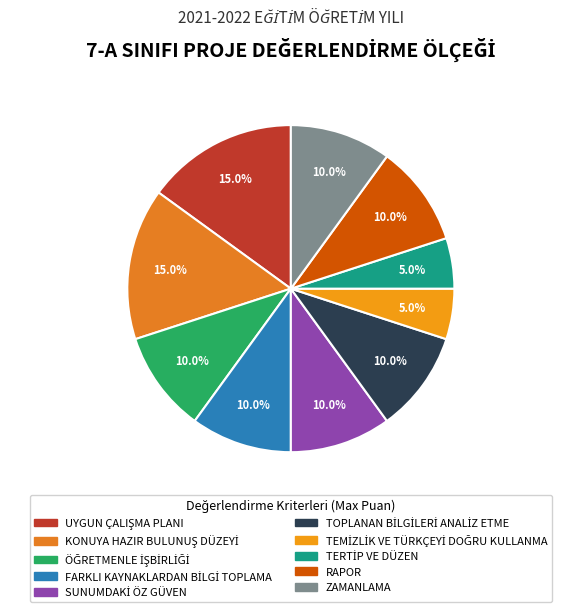

Do KONUYA HAZIR BULUNUŞ DÜZEYİ and ÖĞRETMENLE İŞBİRLİĞİ together represent more than half of the pie?

No